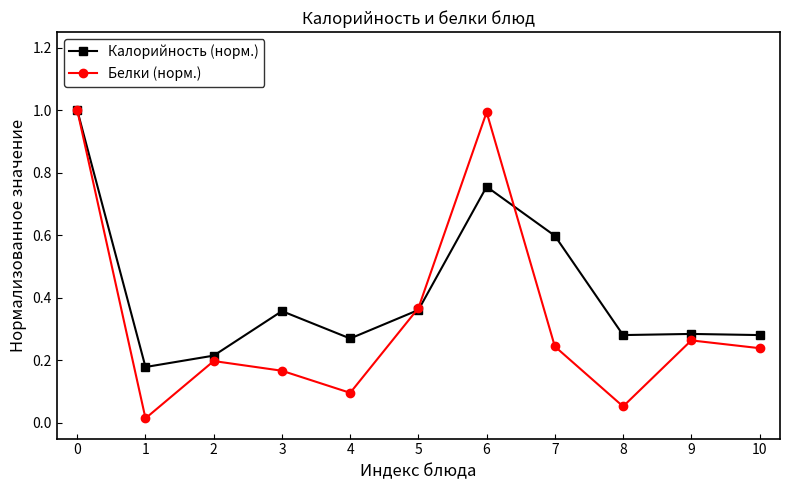

Between 3 and 7, which series saw the biggest shift?

Калорийность (норм.)